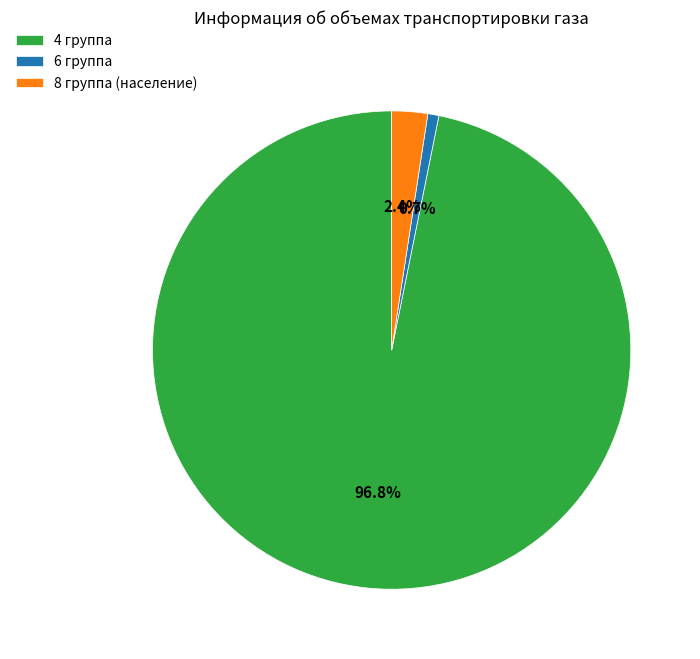

What is the majority slice?

4 группа